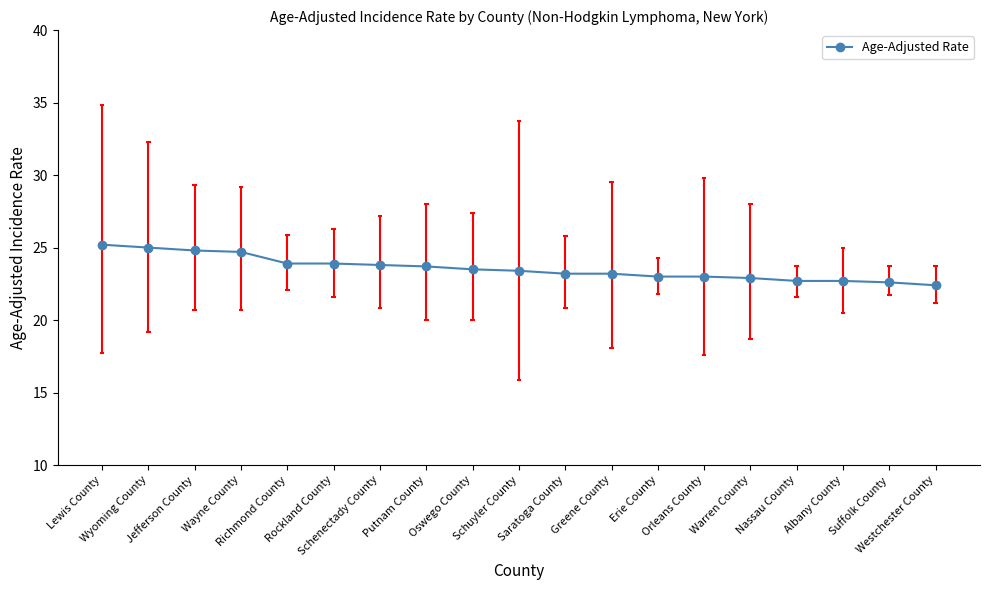

What is the difference between the second highest and minimum values?

2.6